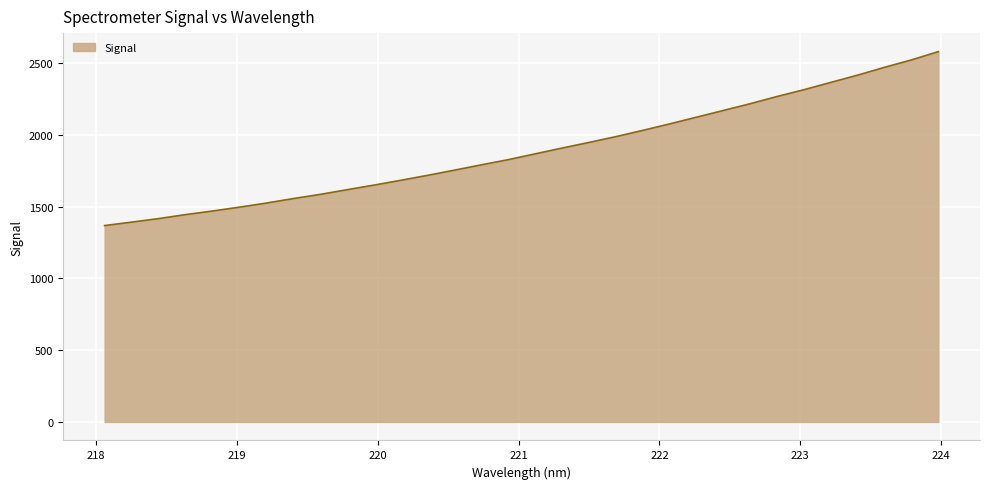

What is the difference between the maximum and minimum values?

1212.0